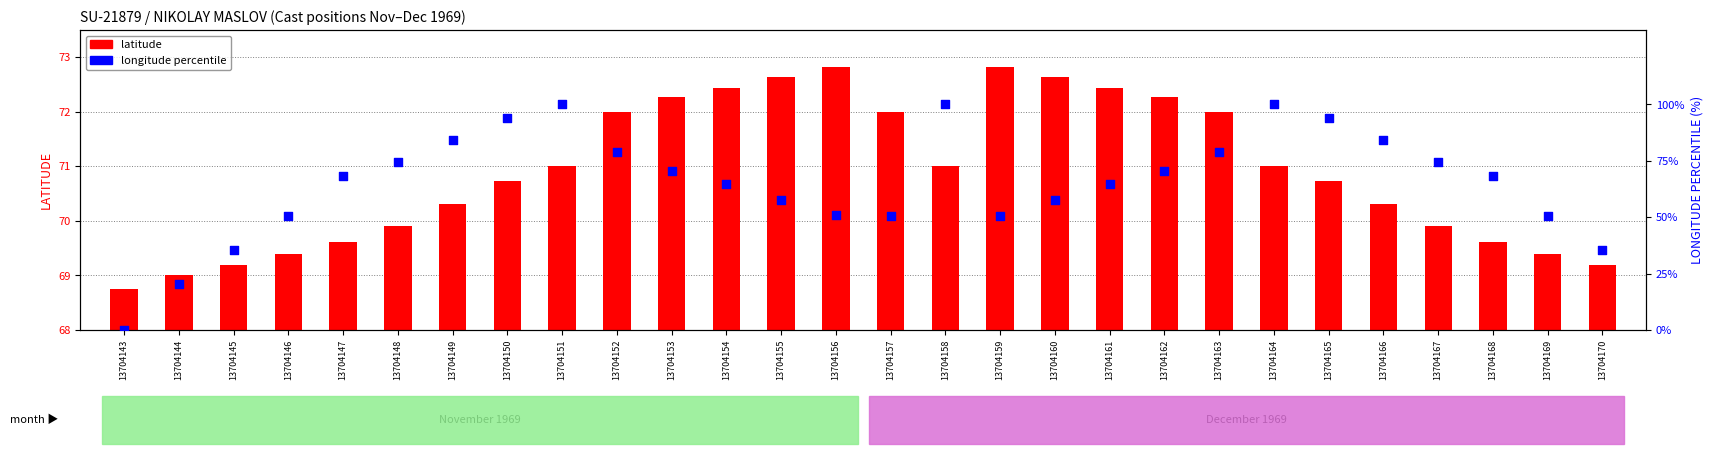

What are all the series names shown in the legend?

latitude, longitude percentile